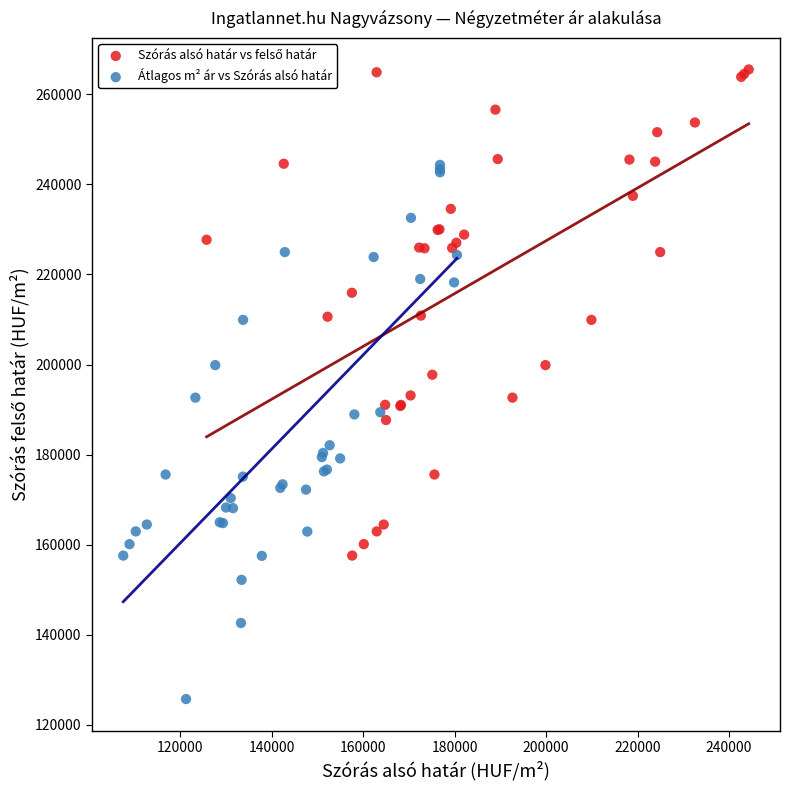

Which series has the largest Y range (max minus min)?

Átlagos m² ár vs Szórás alsó határ